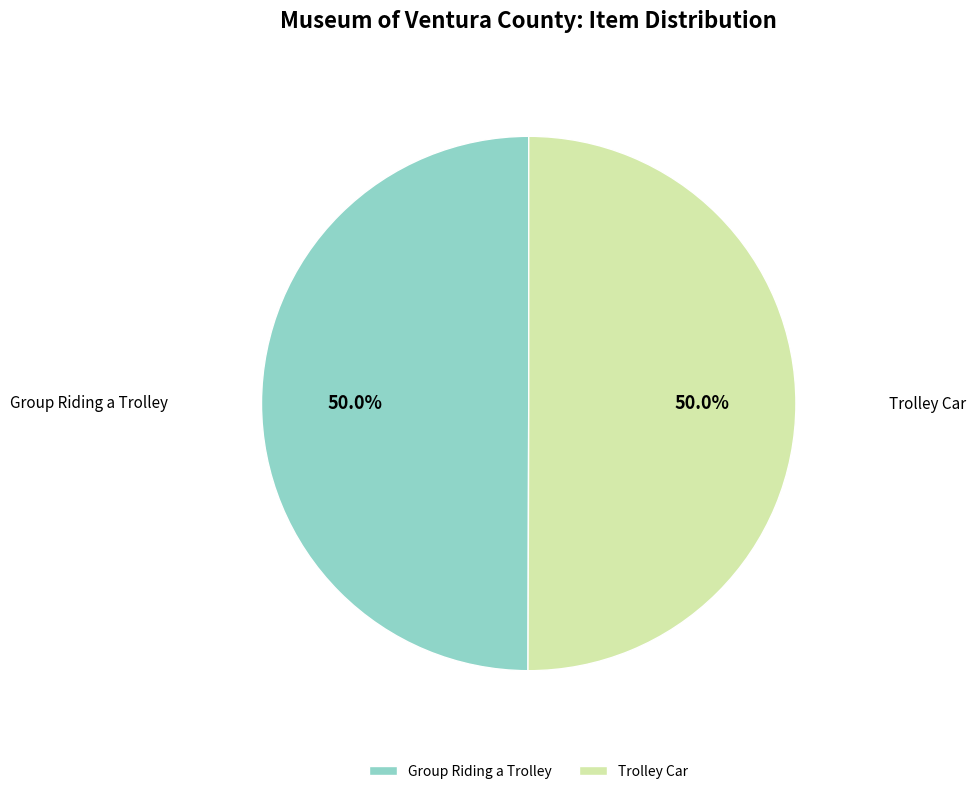

To the nearest percent, what percentage of the pie is Trolley Car?

50%